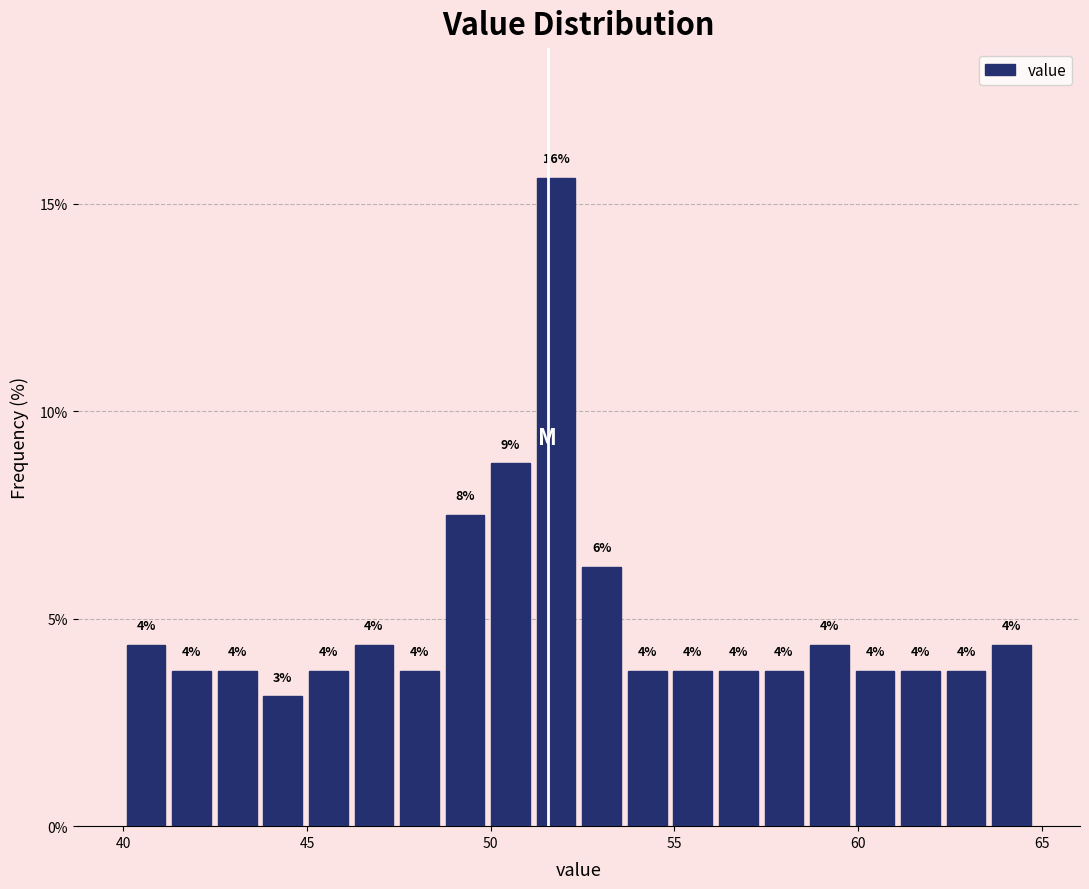

Around what value on the x-axis is the tallest bar? Give the approximate position of its centre, as read against the axis.

52.0